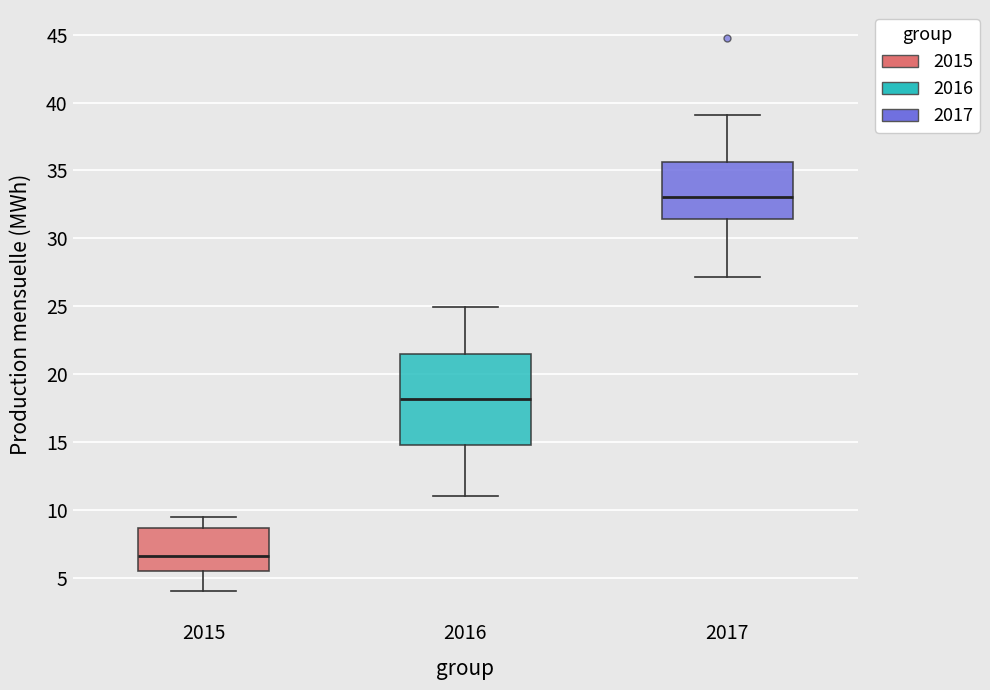

Which box is the tallest, from its lower edge to its upper edge?

2016